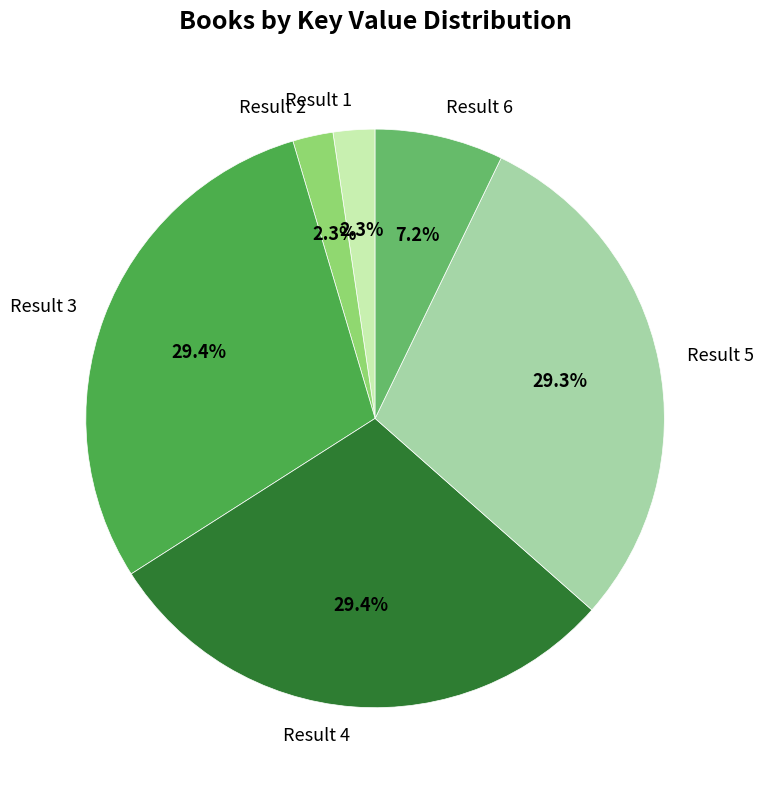

What percentage do Result 6 and Result 4 together represent?

36.6%